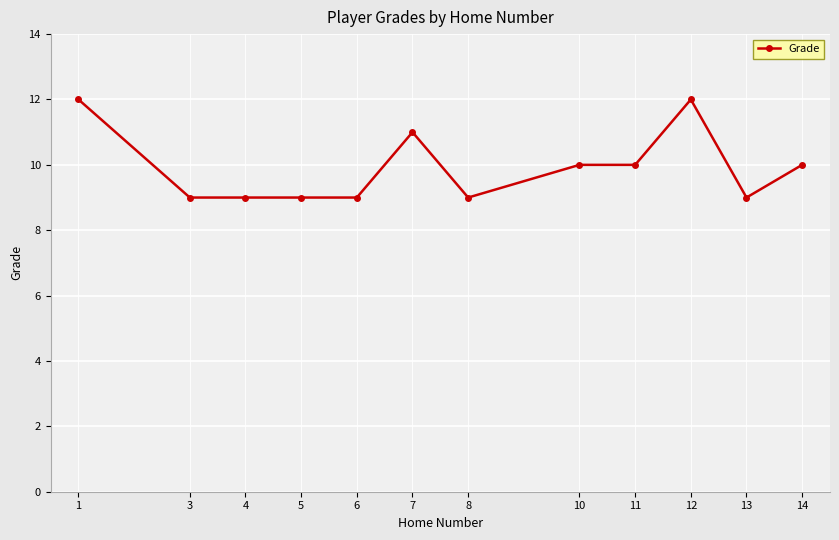

The value at 14 is 16. True or false?

False